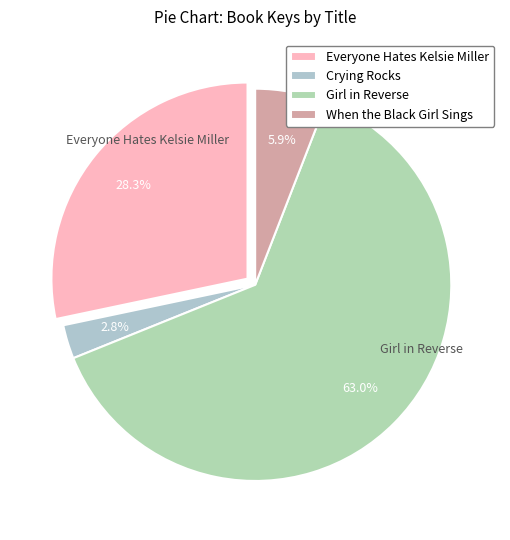

What is the smallest slice in the pie chart?

Crying Rocks